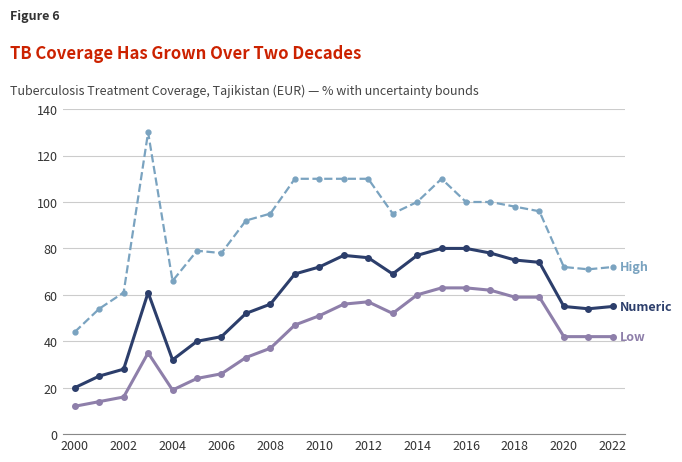

Reading left to right, transcribe all the data shown in this chart.

Numeric: 20	25	28	61	32	40	42	52	56	69	72	77	76	69	77	80	80	78	75	74	55	54	55
Low: 12	14	16	35	19	24	26	33	37	47	51	56	57	52	60	63	63	62	59	59	42	42	42
High: 44	54	61	130	66	79	78	92	95	110	110	110	110	95	100	110	100	100	98	96	72	71	72